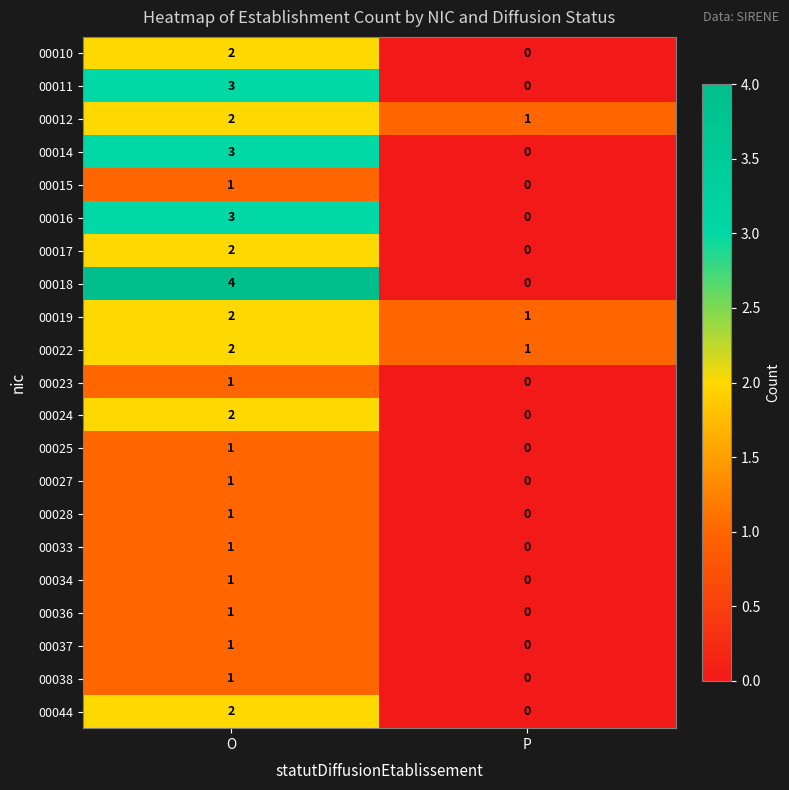

At which category is the sum across all series the highest?

O